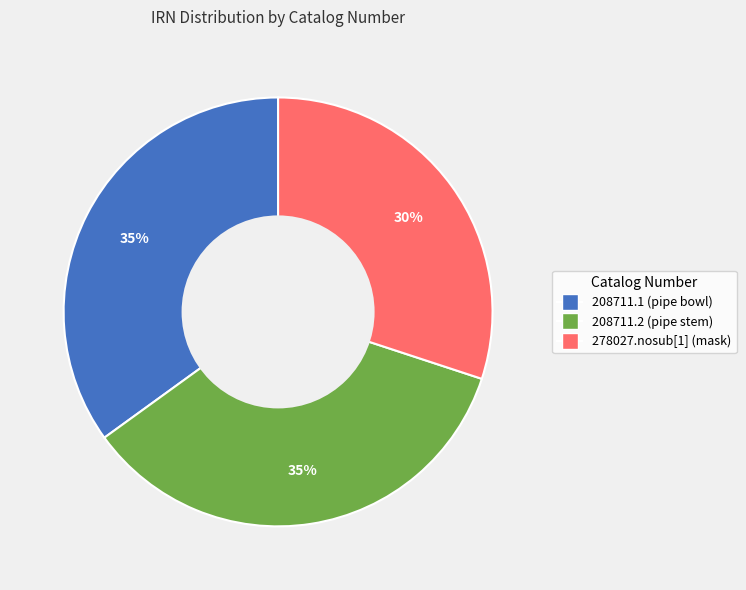

The 278027.nosub[1] (mask) slice represents 37% of the pie. True or false?

False